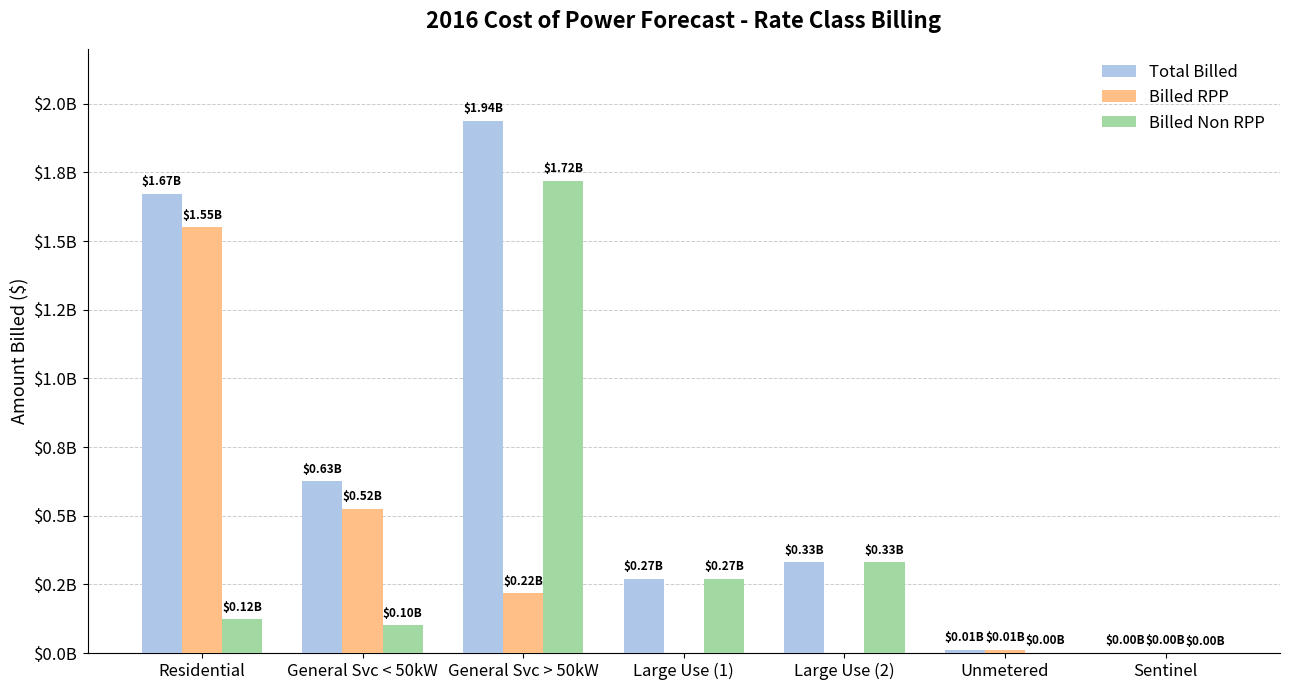

Where is Total Billed nearest to the value 969491776?

General Svc < 50kW